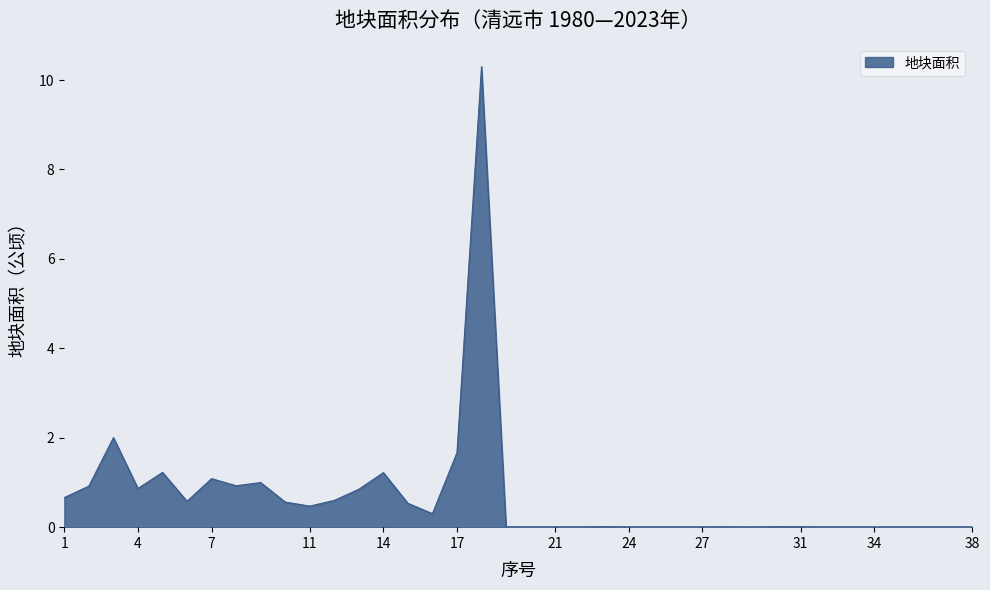

What is the difference between the maximum and minimum values?

10.3